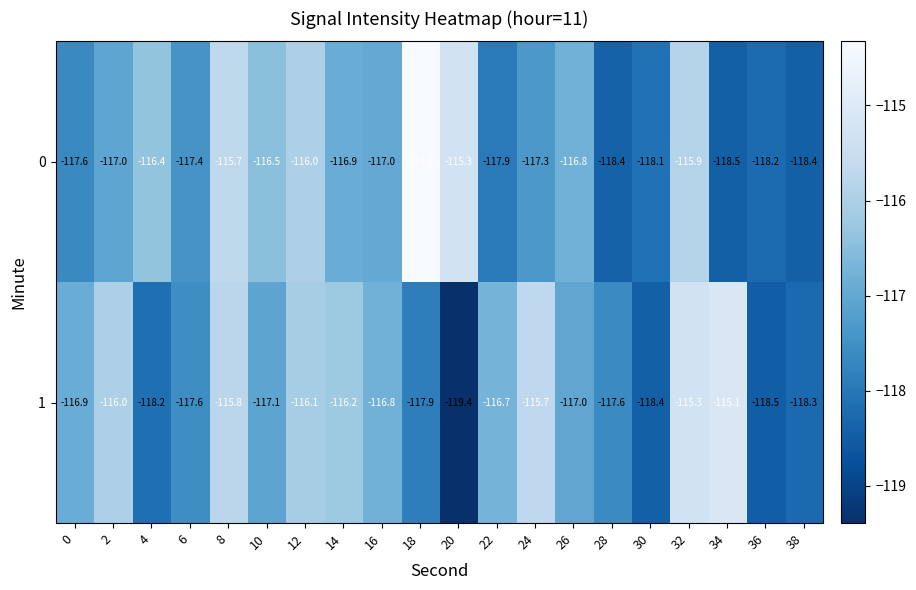

At which label is 1 closest to -117?

26